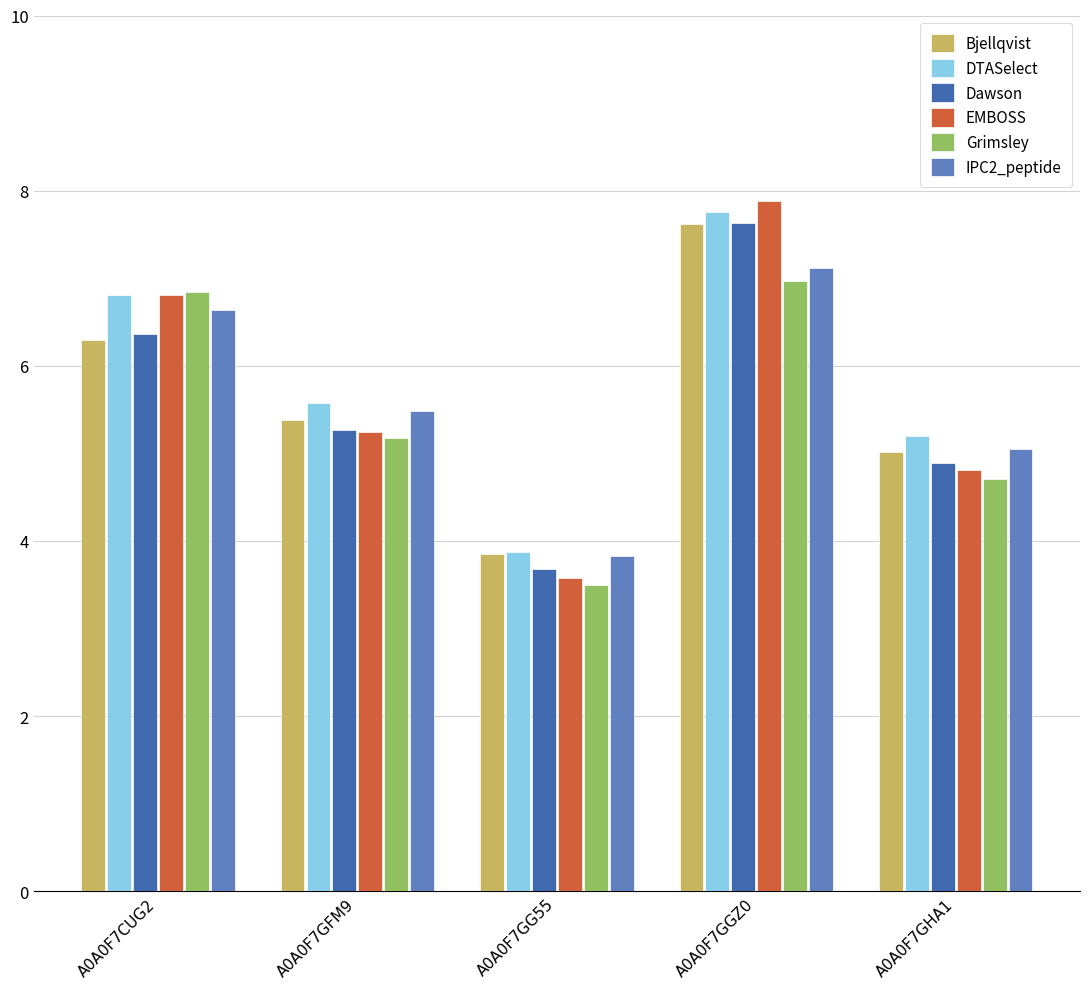

How many values in the EMBOSS series are below 5?

2